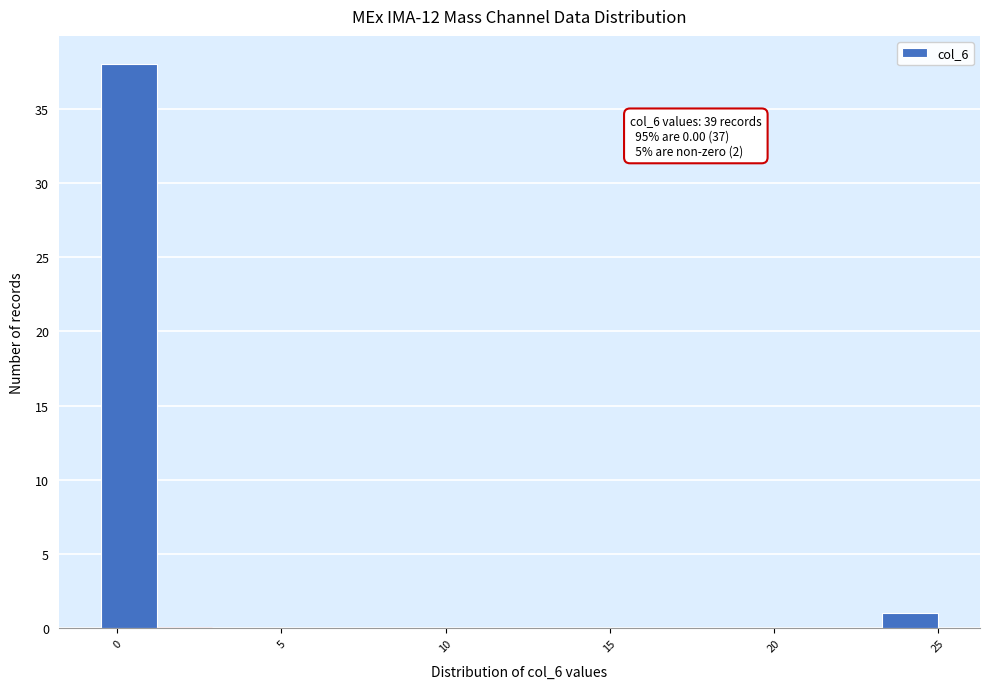

Around what value on the x-axis is the tallest bar? Give the approximate position of its centre, as read against the axis.

0.5